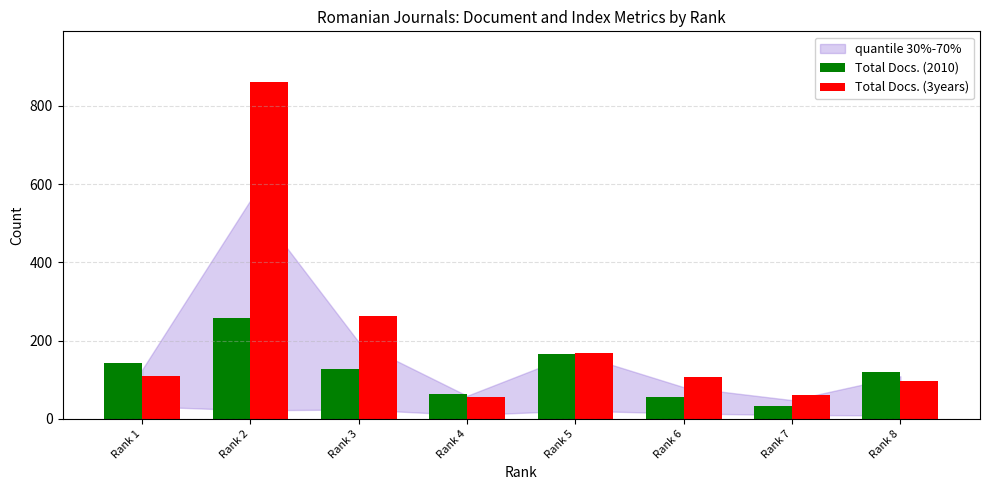

Which series changed the most between Rank 1 and Rank 7?

Total Docs. (2010)